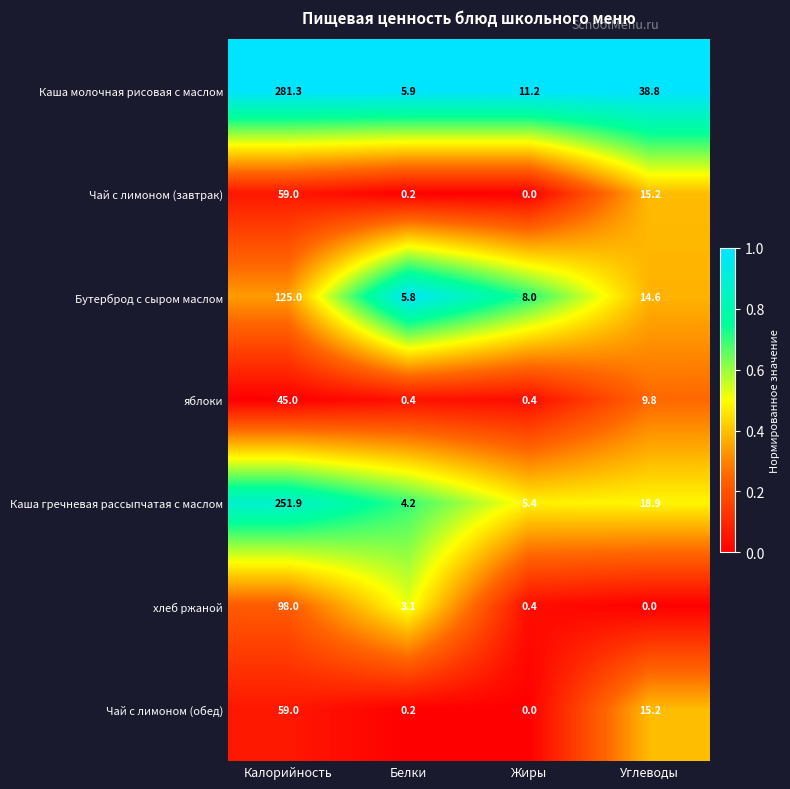

List the labels in order of Чай с лимоном (обед) value, largest first.

Калорийность, Углеводы, Белки, Жиры